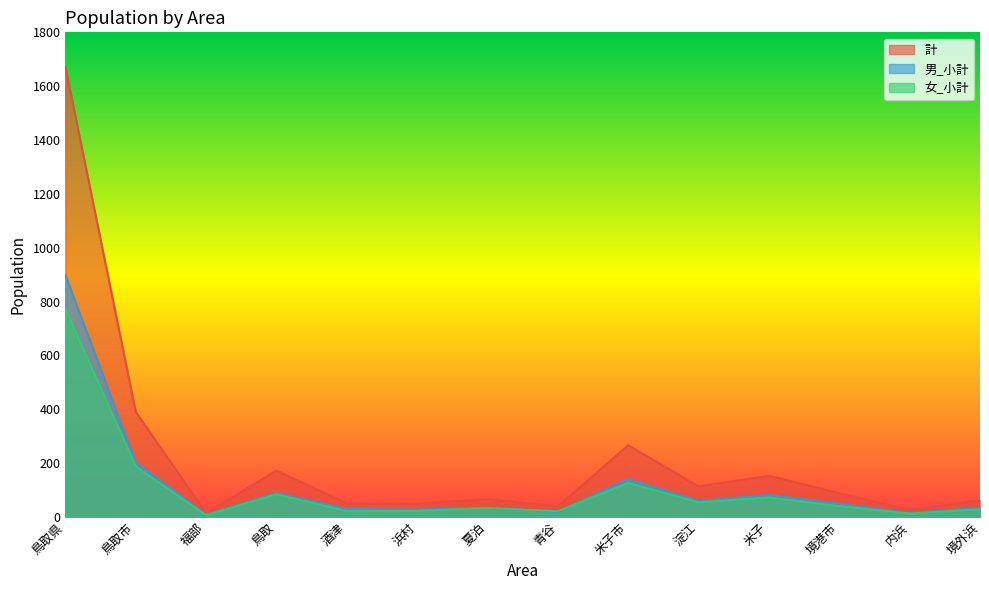

How many data points in 女_小計 are less than 40?

7